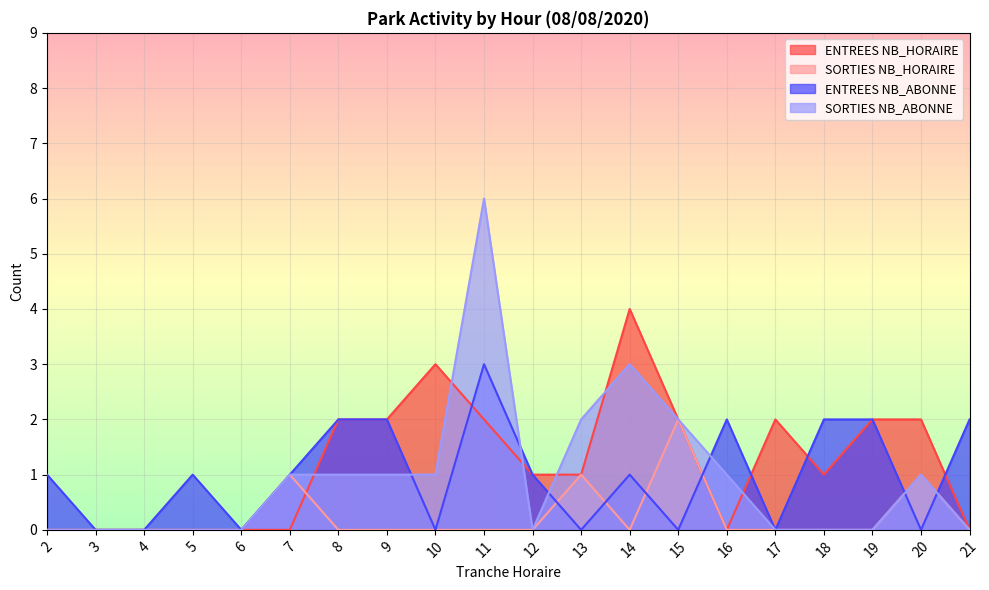

What is the sum of all SORTIES NB_ABONNE values?

19